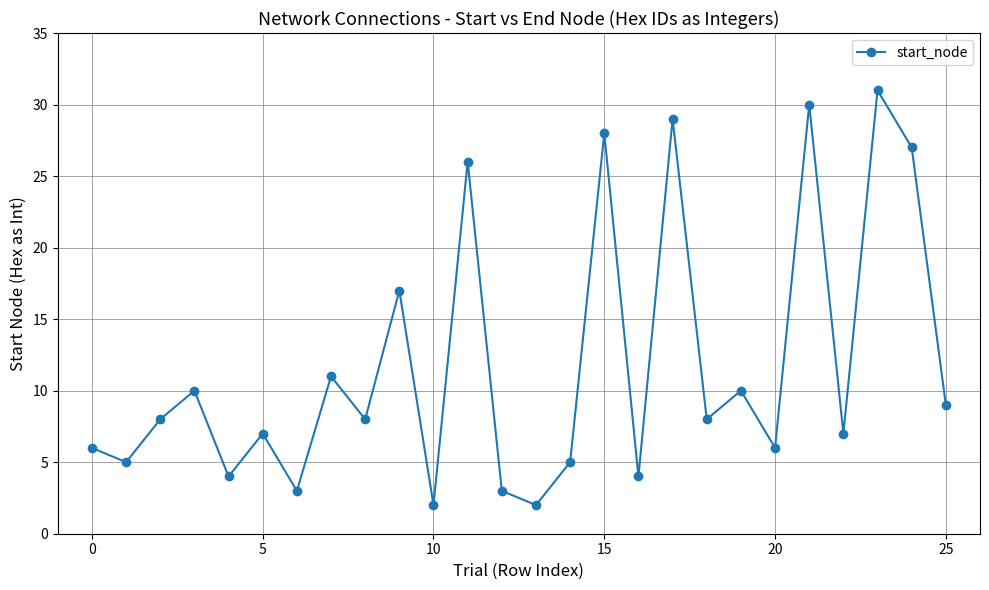

What is the maximum value shown in the chart?

31